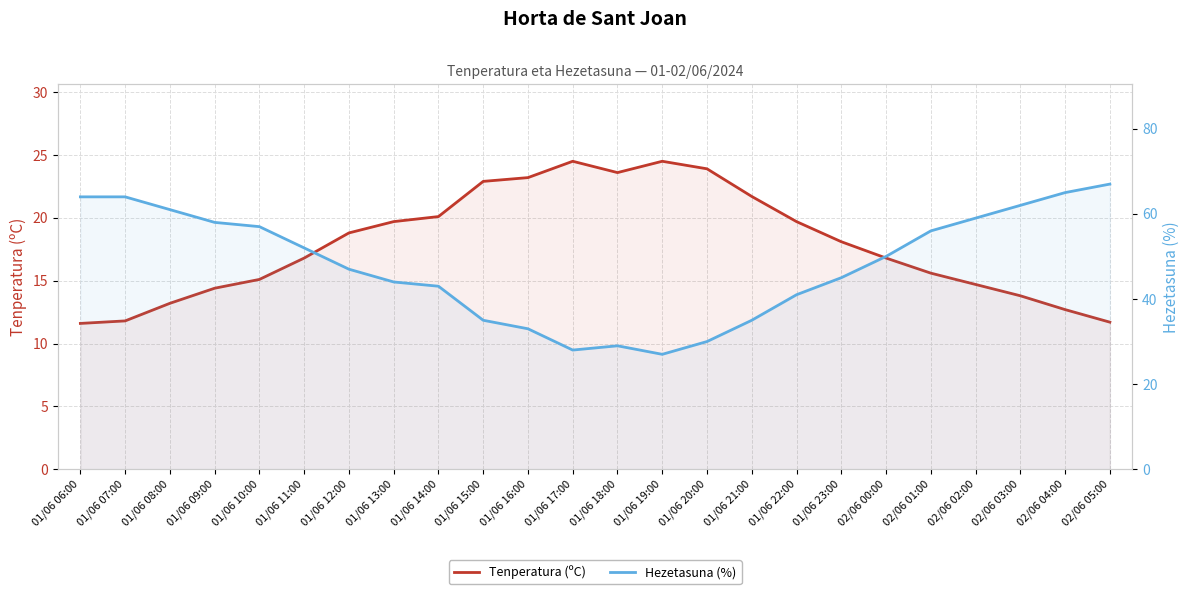

What is the smallest value displayed?

11.6